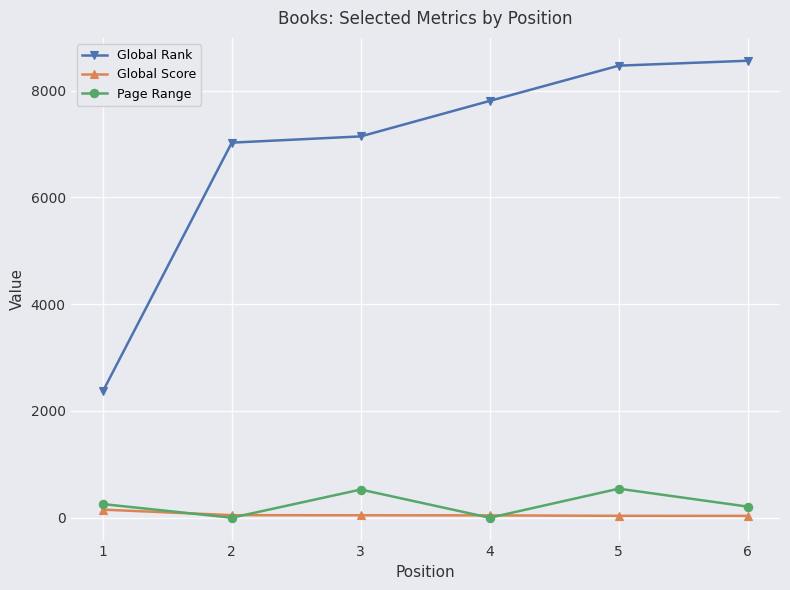

True or false: Page Range has more than 2 interior local peaks.

False